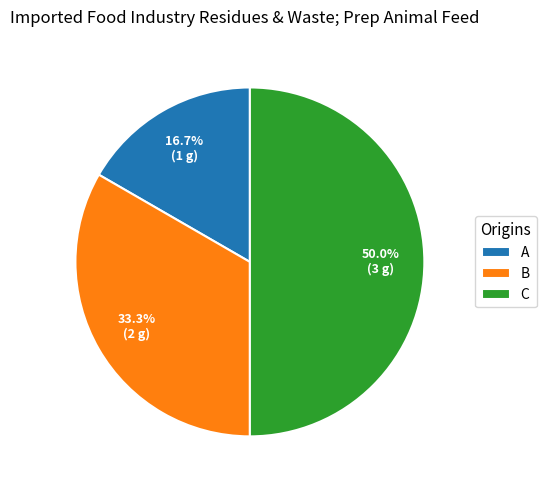

Is it true that C is 44% of the pie?

False